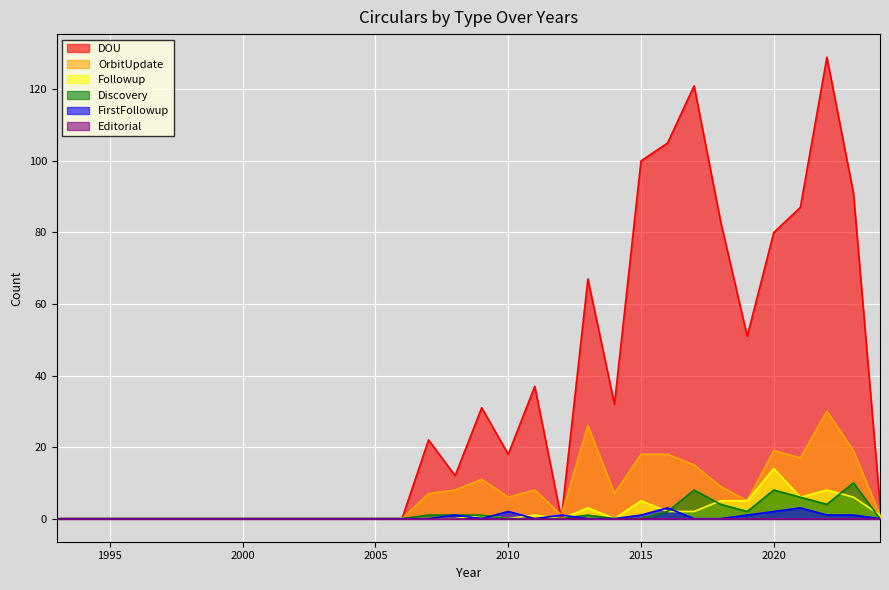

How many lines are shown in the chart?

6